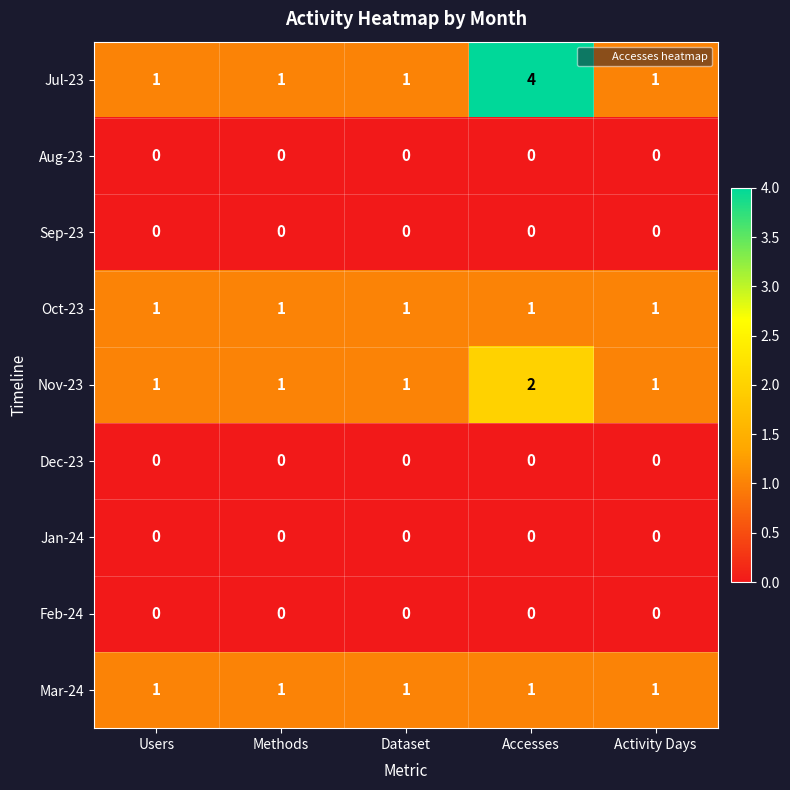

Is it true that Feb-24 equals 0 at Dataset?

True